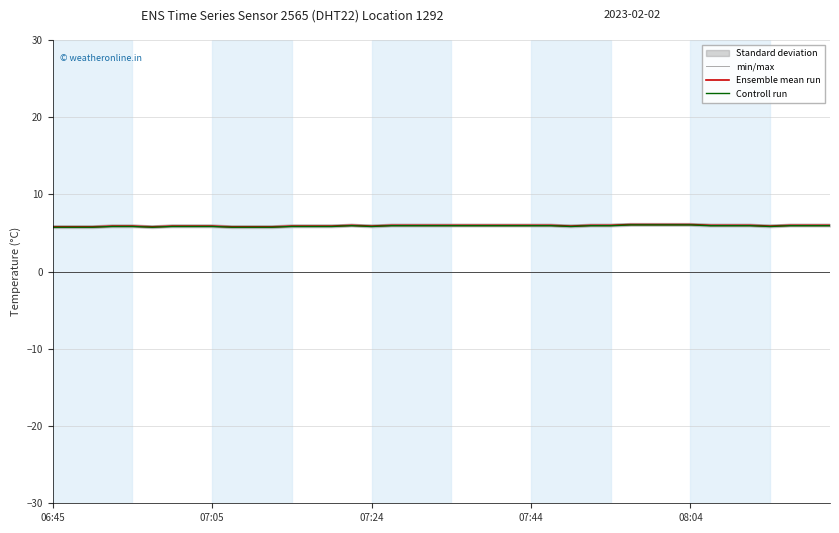

What is the sum of the min/max values at 07:44 and 18?

11.6